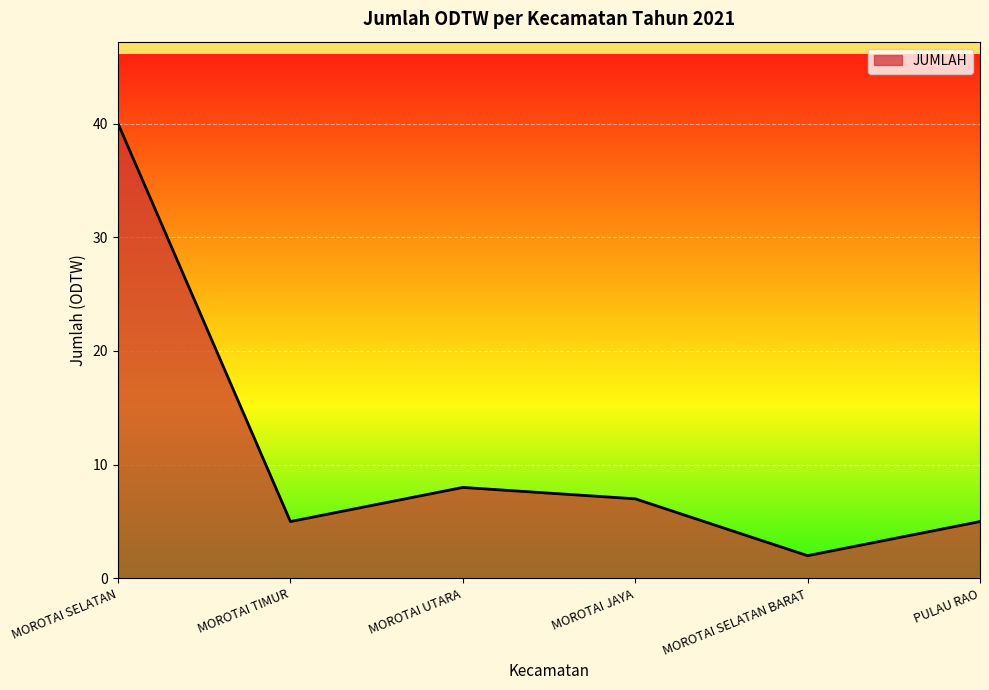

What position from the right is MOROTAI SELATAN?

6